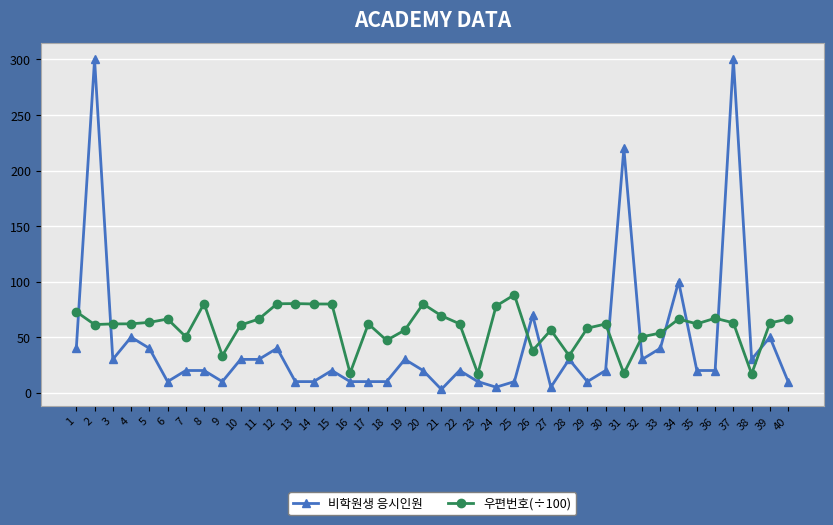

How many series are shown in this chart?

2